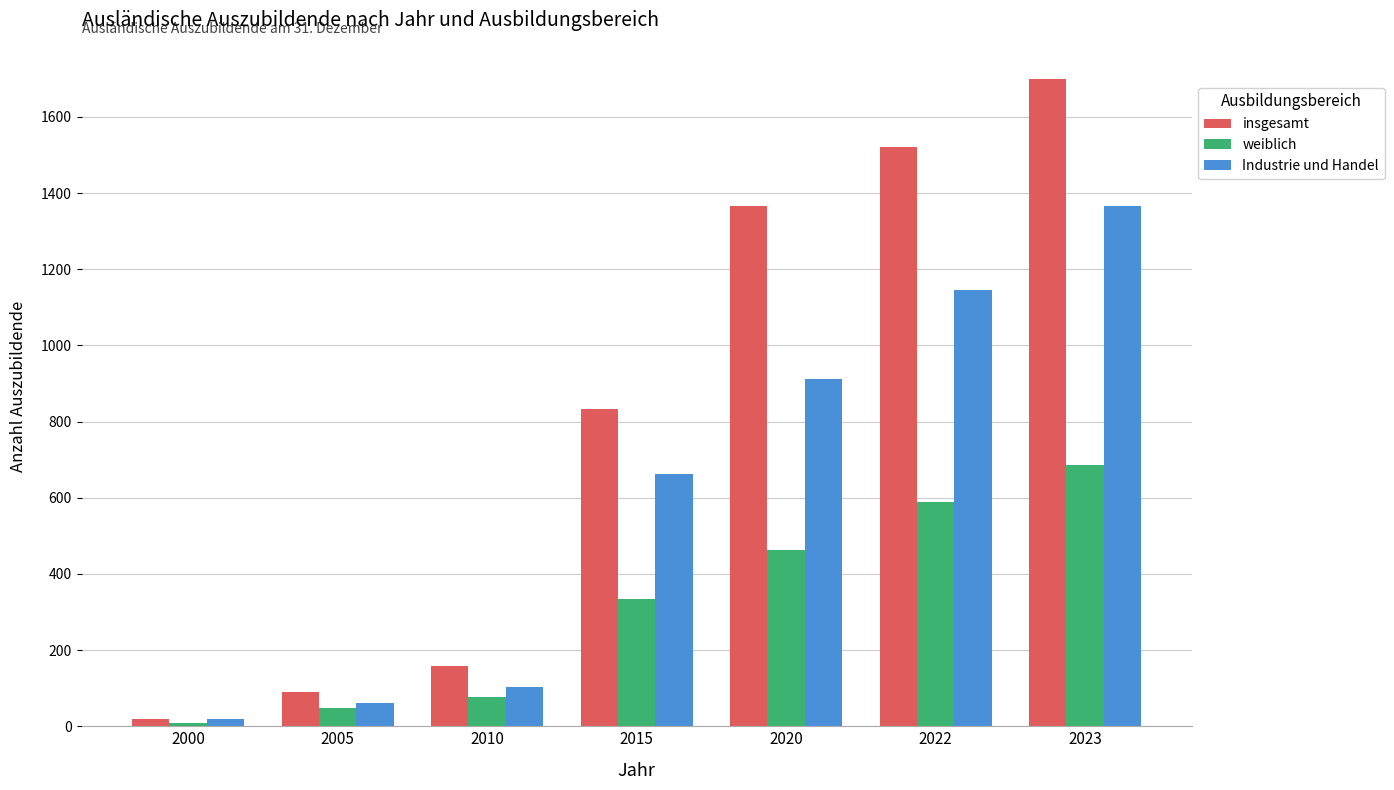

Does the chart contain any negative values?

No